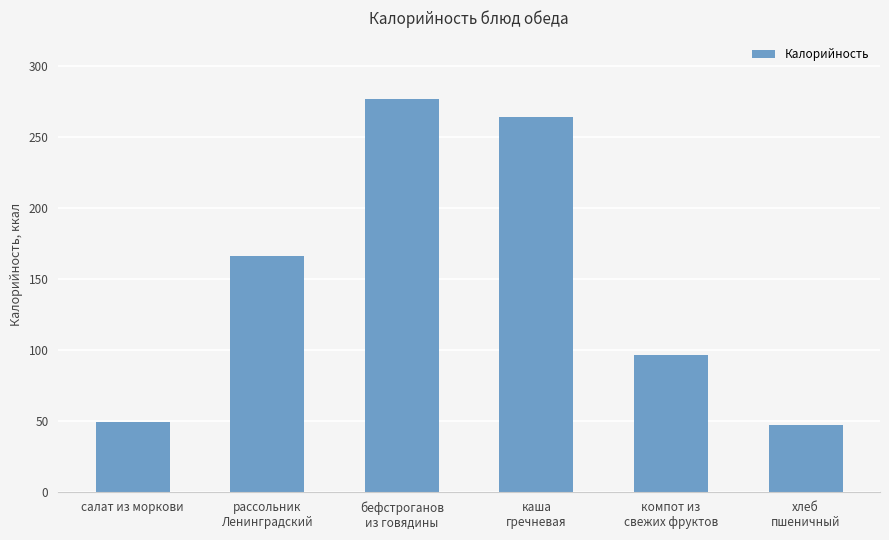

What is the value of the 2nd bar from the left?

165.8